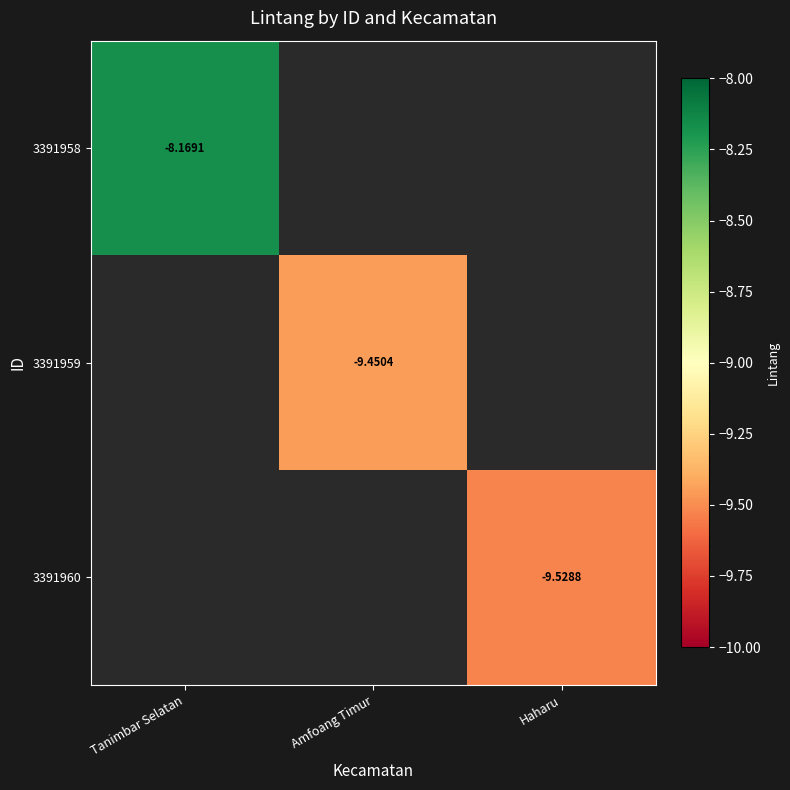

True or false: 3391959 has a value of -9.5 at Amfoang Timur.

True